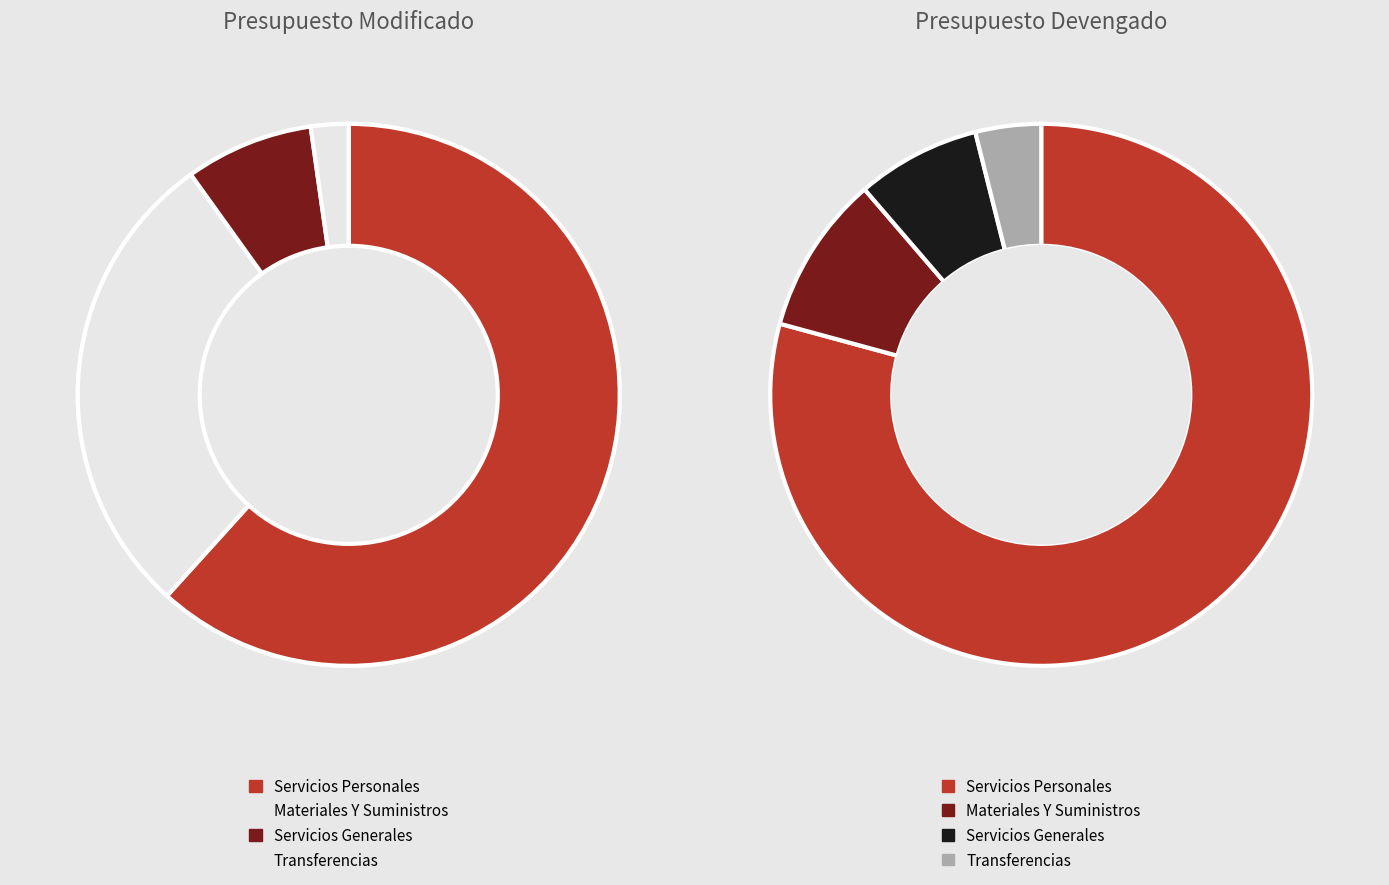

Is the sum of Materiales Y Suministros and Transferencias, Asignaciones, Subsidios greater than half?

No